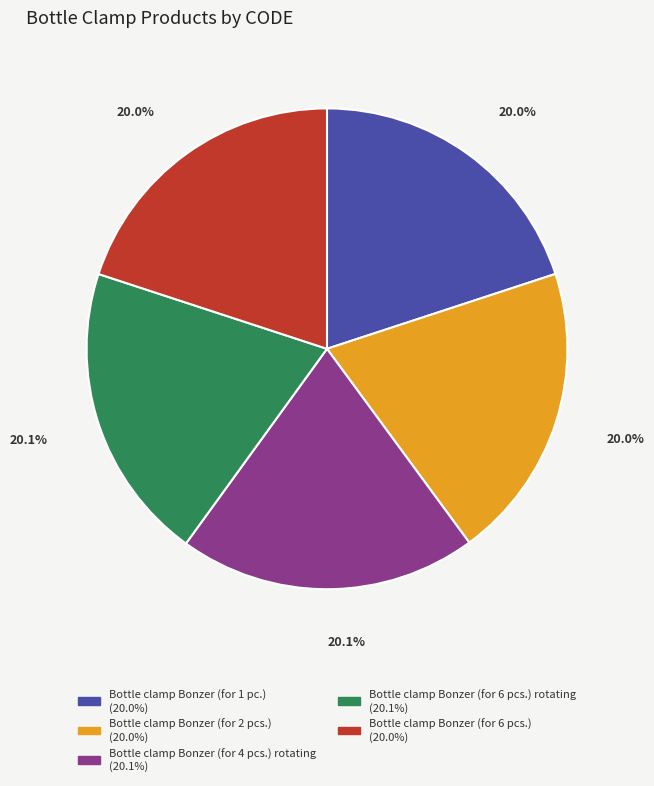

Is there any slice that represents more than half of the pie?

No